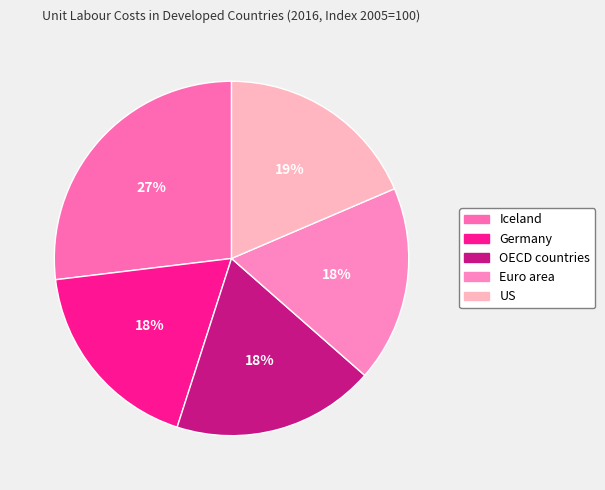

What is the smallest slice in the pie chart?

Euro area